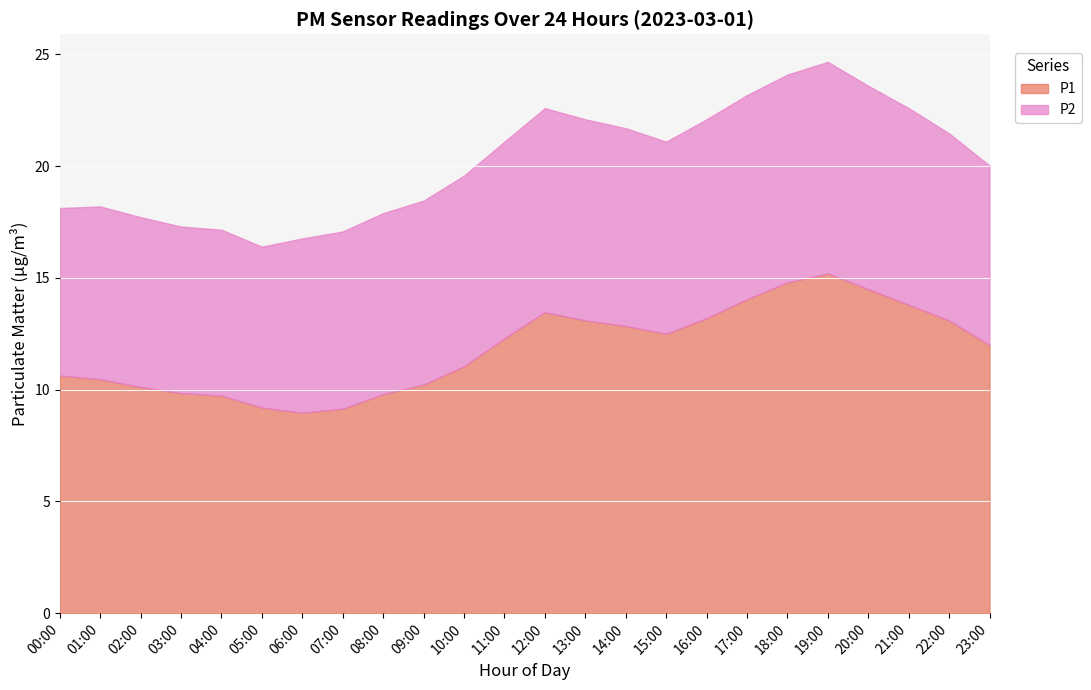

What is the label of the 4th point from the left?

03:00